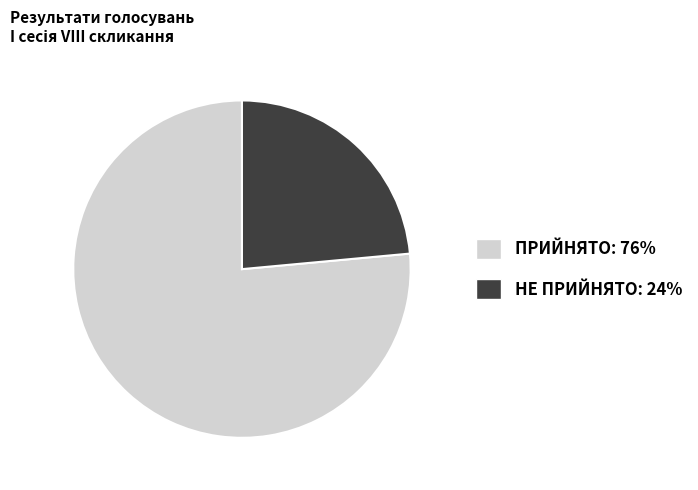

True or false: ПРИЙНЯТО accounts for 76% of the total.

True